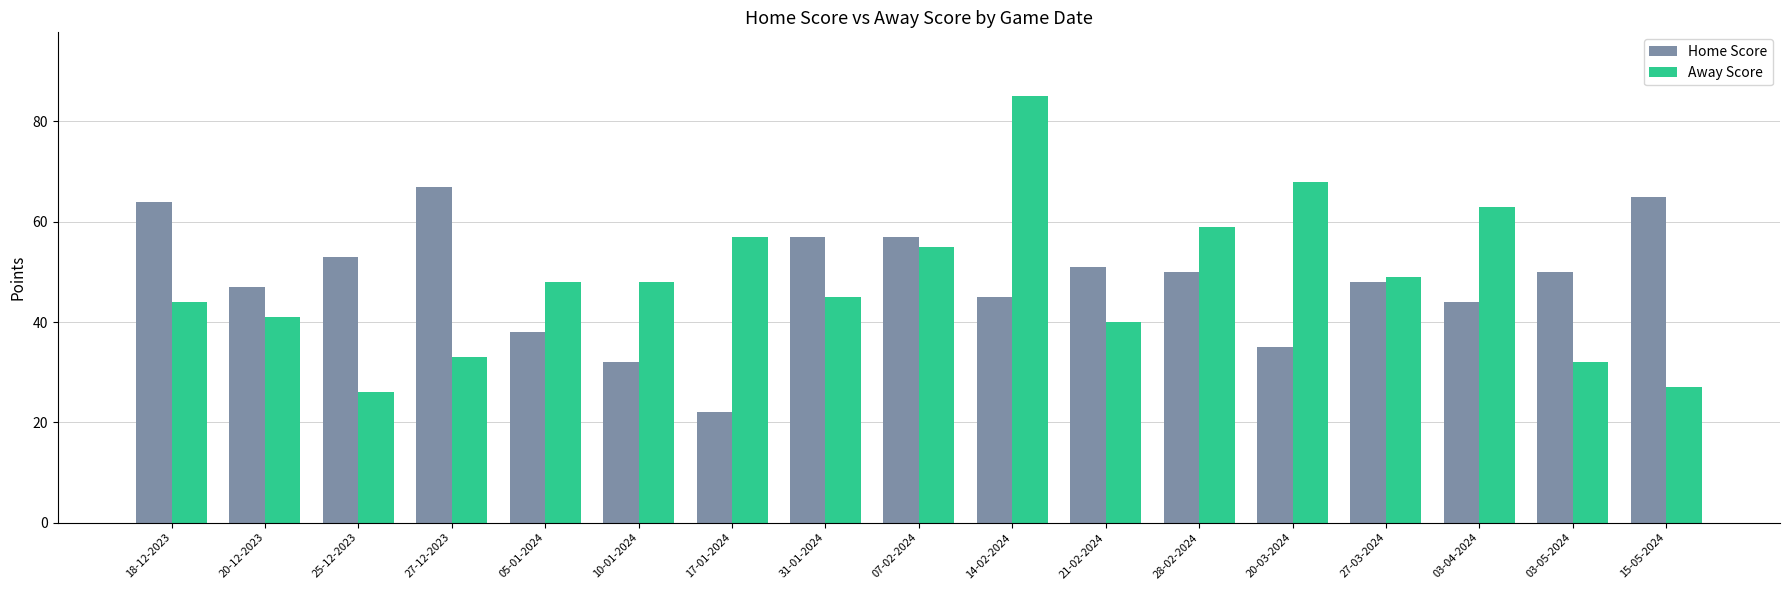

The Home Score series shows 57 at 07-02-2024. True or false?

True